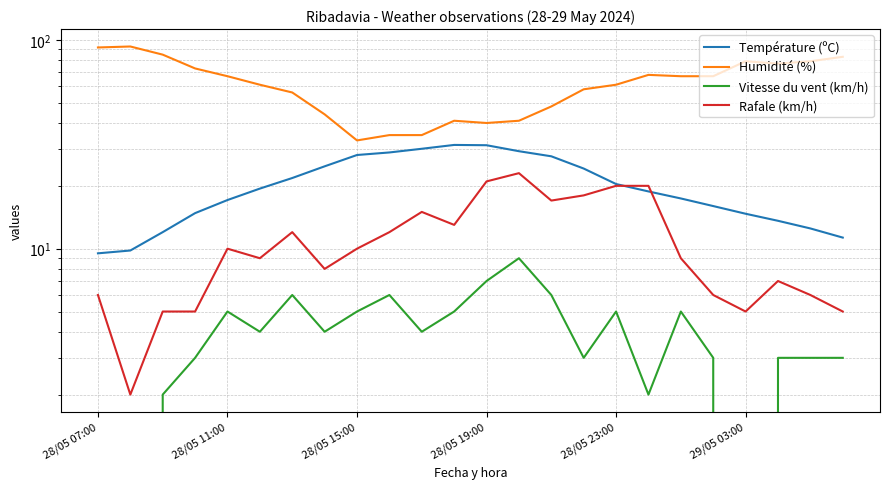

At which label does Humidité (%) first exceed 67?

28/05 07:00